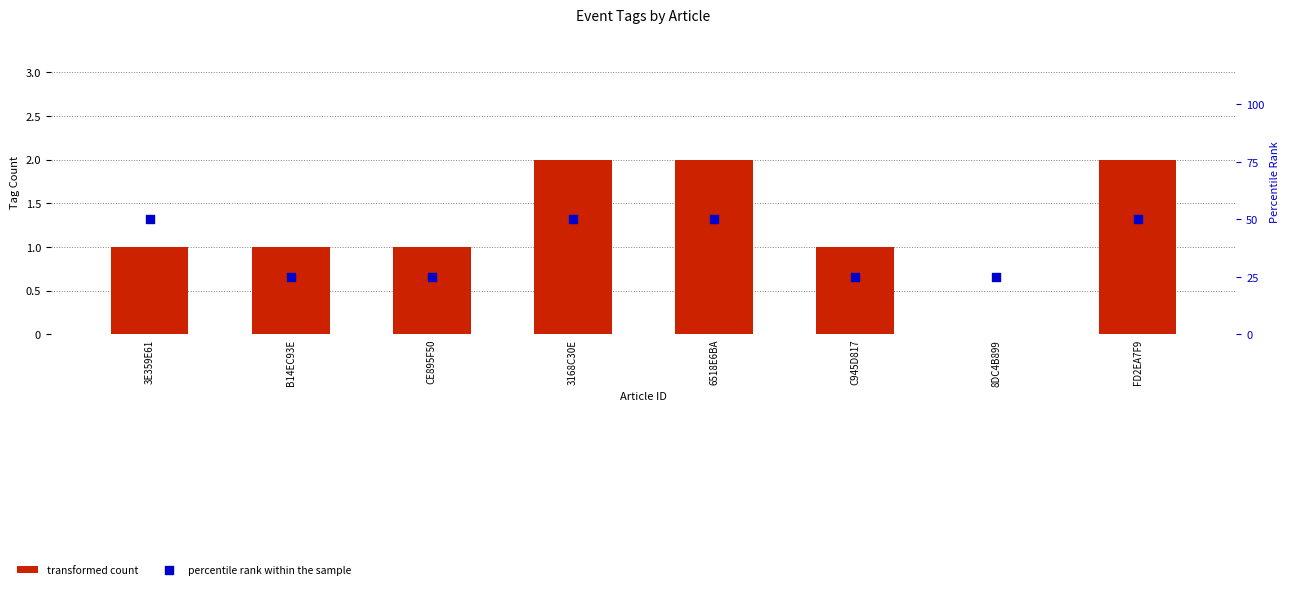

What are all the series names shown in the legend?

transformed count, percentile rank within the sample